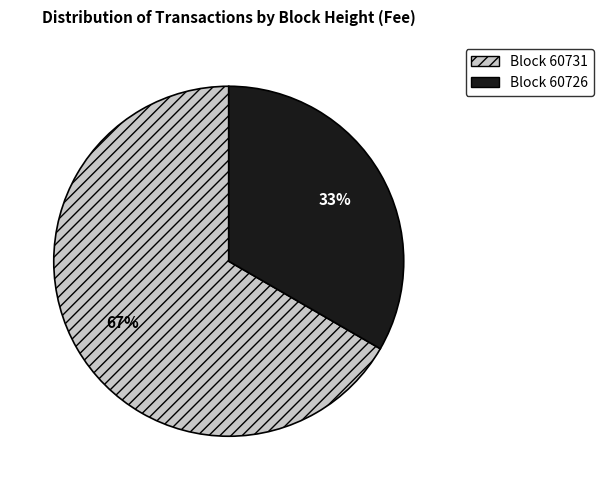

Is there a majority slice in this chart?

Yes